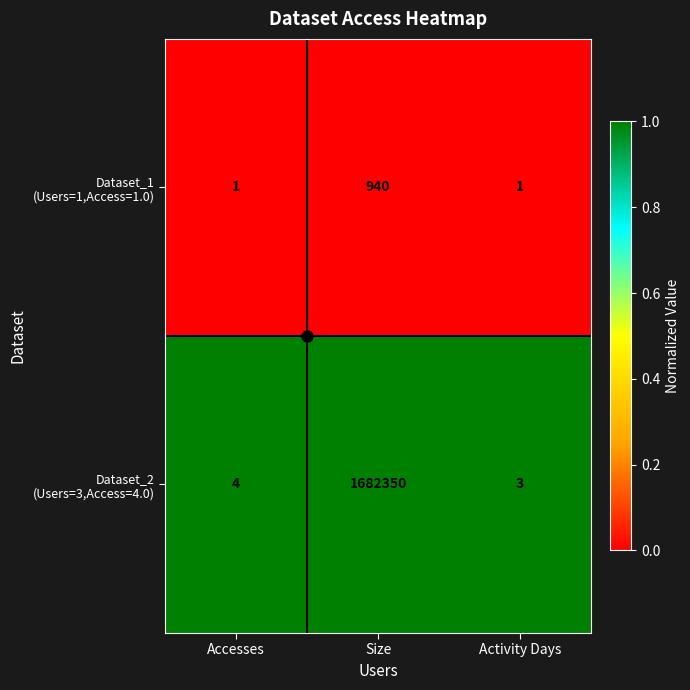

At which category does the chart reach its peak across all series?

Size